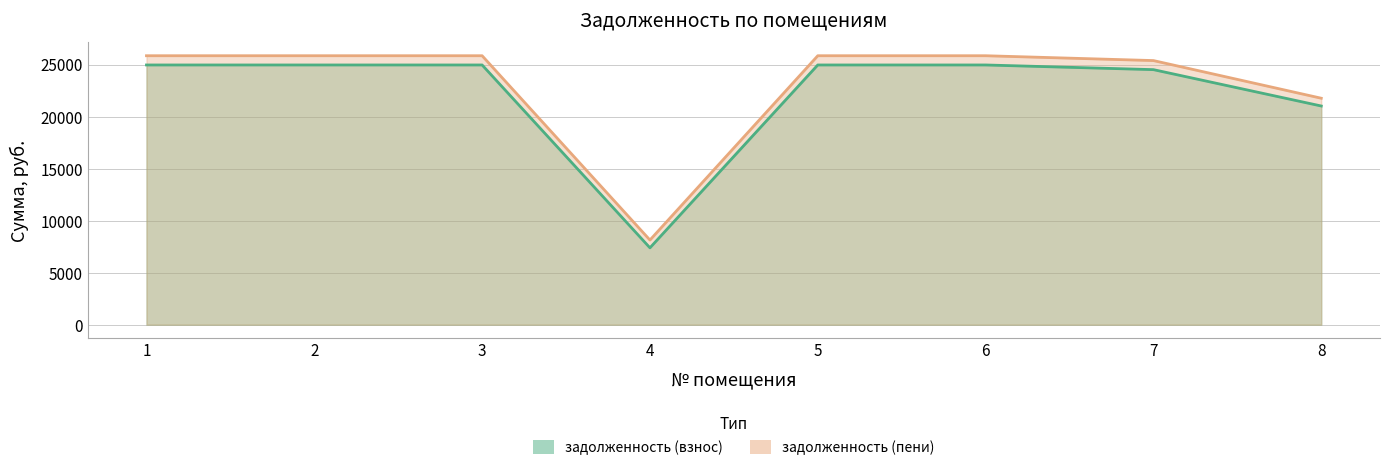

The value of задолженность (взнос) at 2 is 9887.2. True or false?

False